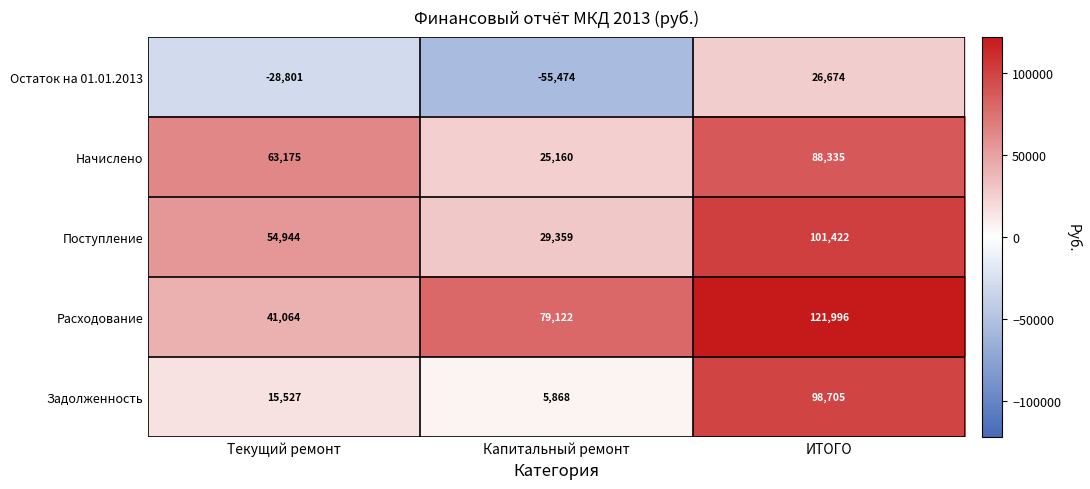

Rank the categories by Расходование value from lowest to highest.

Текущий ремонт, Капитальный ремонт, ИТОГО